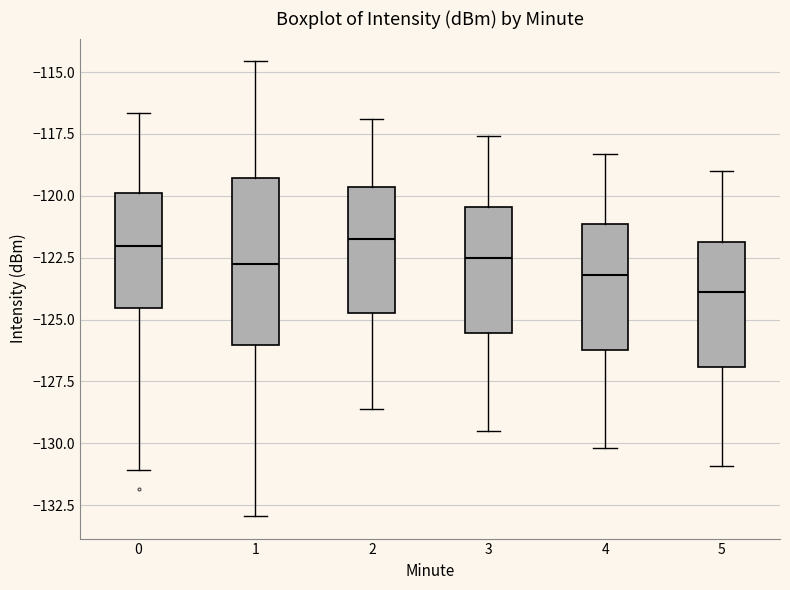

Reading left to right, read every box against the y-axis: the position of its median line, the range the box covers, and the ends of its whiskers. The values are not printed on the chart, so give them approximately, as read against the axis.

0: median -122.0, box -124.5 to -120.0, whiskers -131.0 to -116.5
1: median -122.5, box -126.0 to -119.5, whiskers -133.0 to -114.5
2: median -121.5, box -124.5 to -119.5, whiskers -128.5 to -117.0
3: median -122.5, box -125.5 to -120.5, whiskers -129.5 to -117.5
4: median -123.0, box -126.0 to -121.0, whiskers -130.0 to -118.5
5: median -124.0, box -127.0 to -122.0, whiskers -131.0 to -119.0